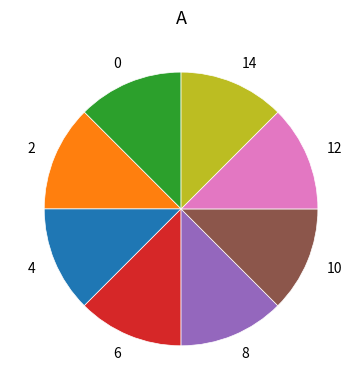

Does 2 represent more than half of the total?

No